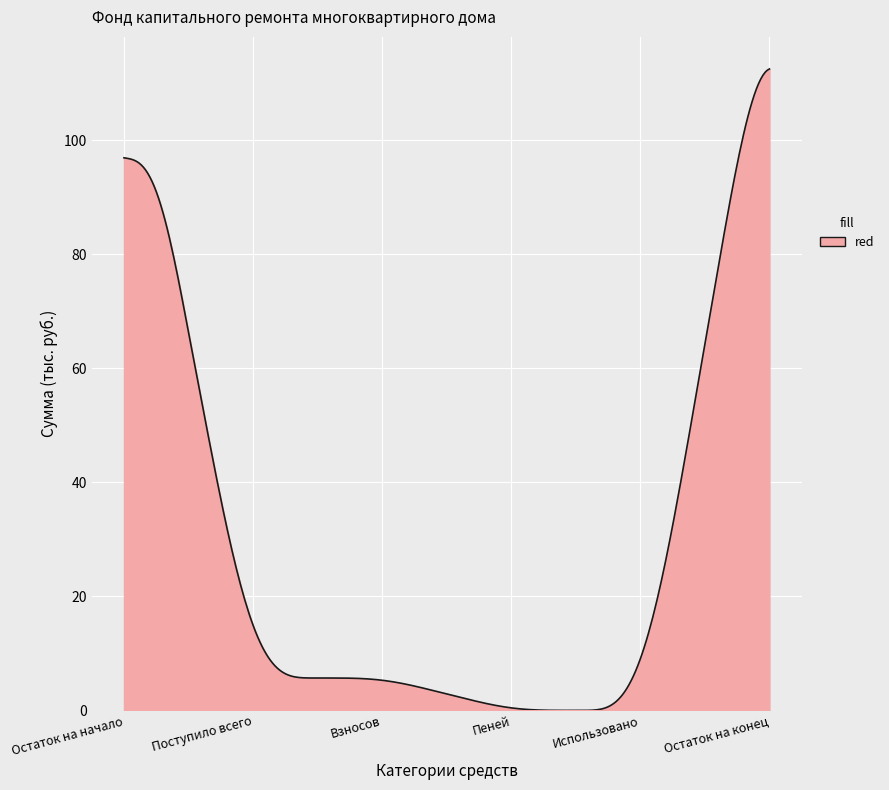

What is the greatest value displayed?

112.5